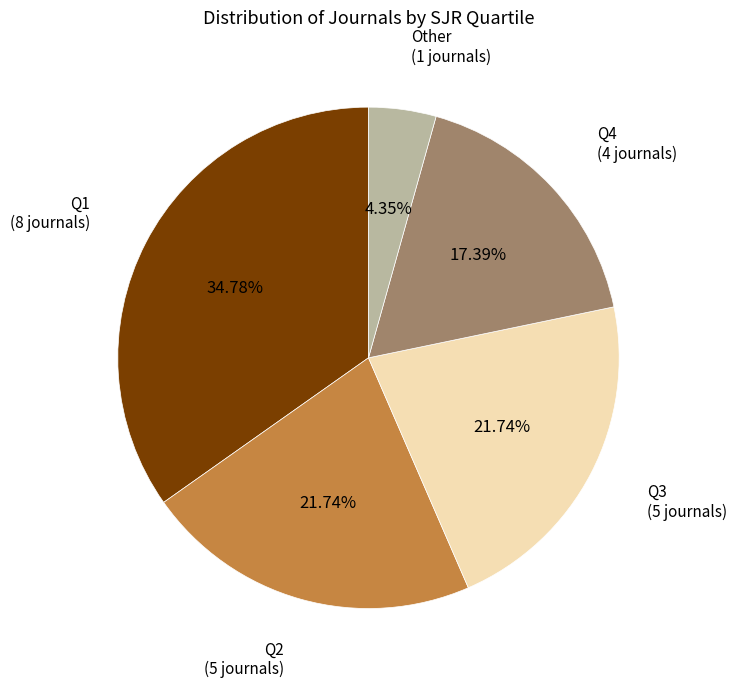

The Q4 slice represents 17% of the pie. True or false?

True